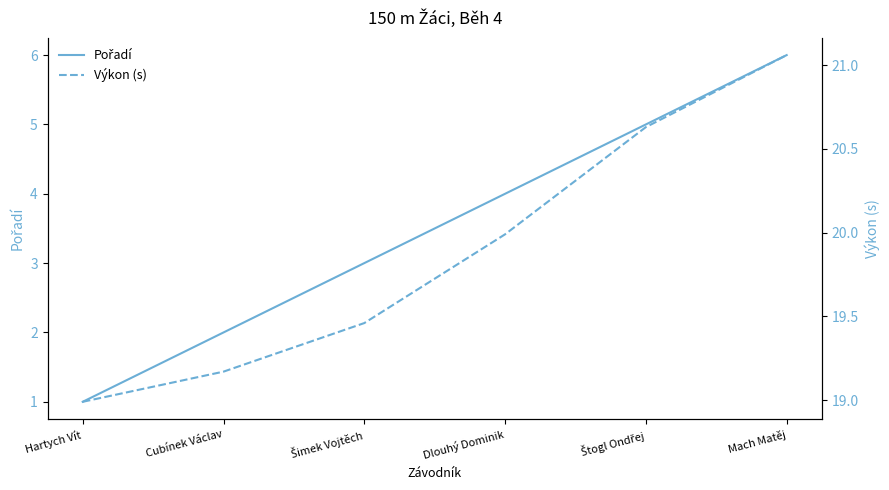

Between Cubínek Václav and Dlouhý Dominik, which is larger?

Dlouhý Dominik